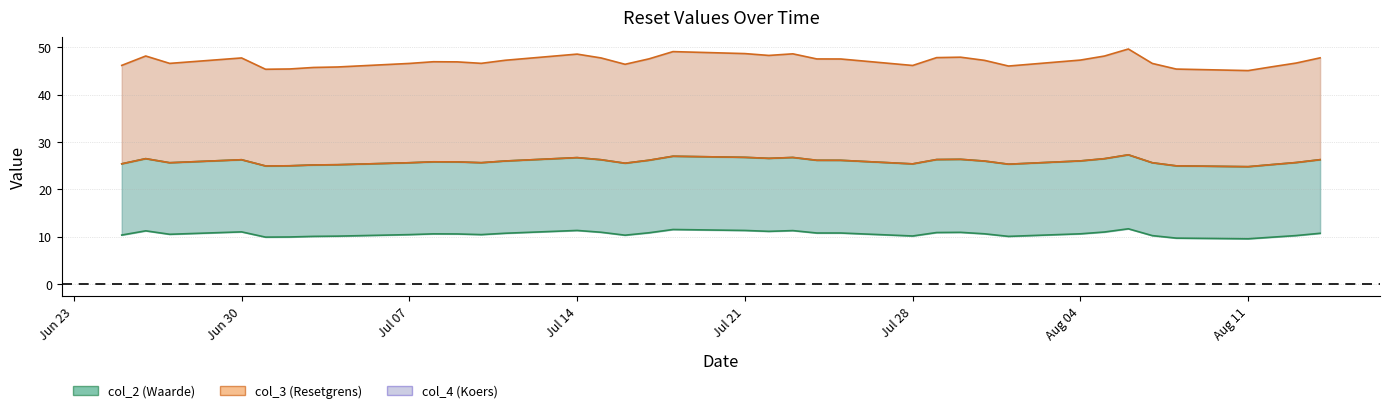

True or false: col_3 and col_4 intersect in this chart.

False